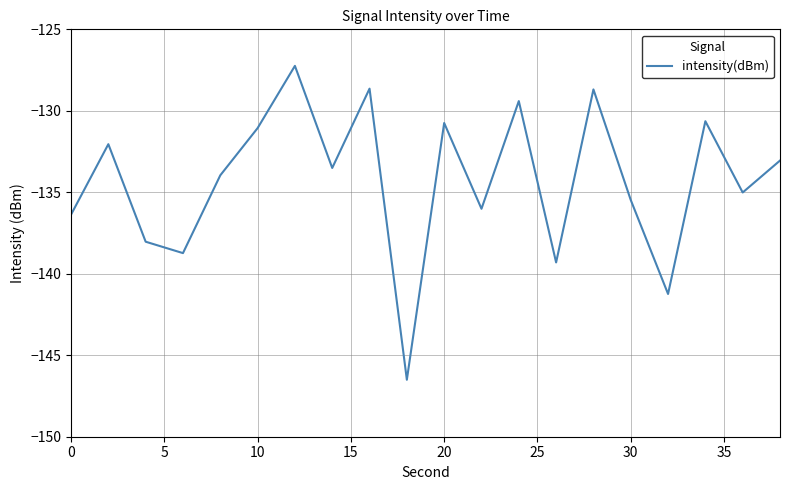

What is the difference between the maximum and minimum values?

19.3